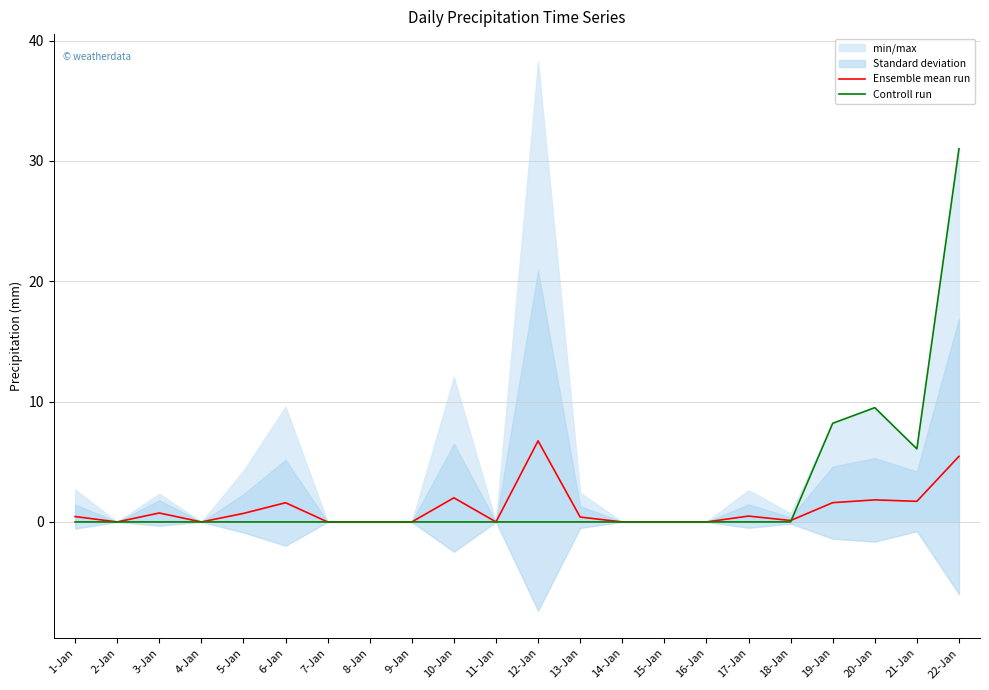

What is the total value across all series at 5-Jan?

0.7